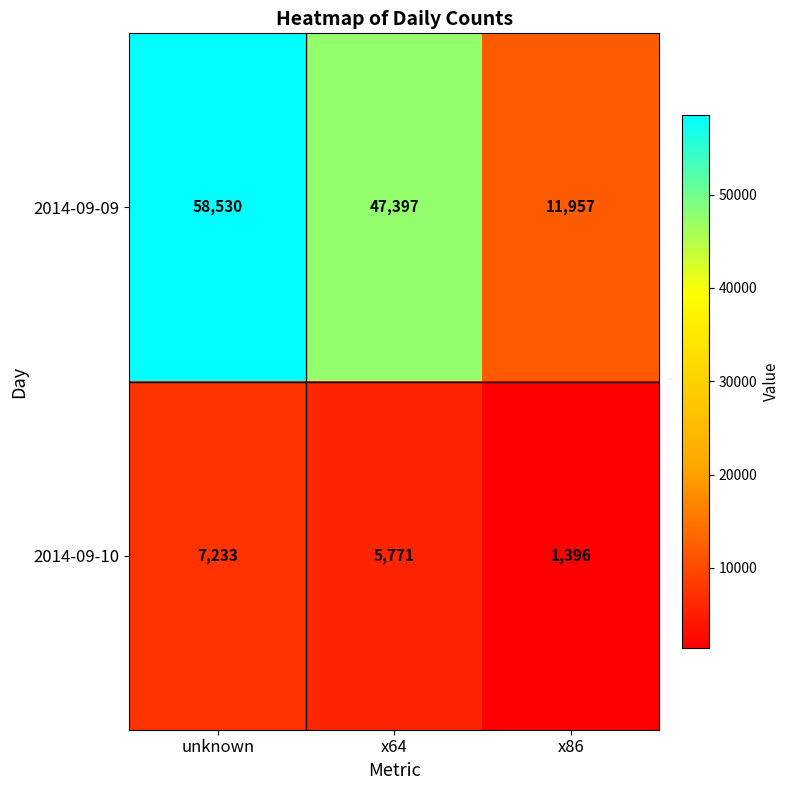

Which series has the largest range (max minus min)?

2014-09-09